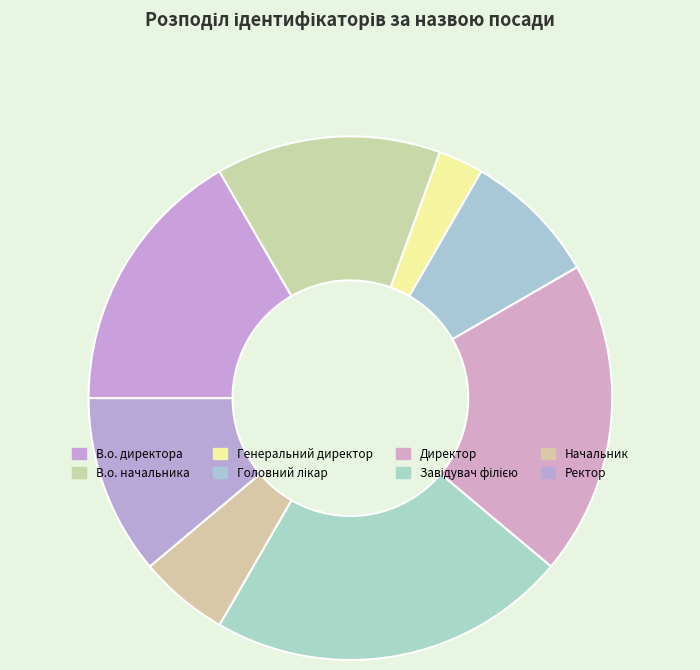

How many segments does this pie chart have?

8